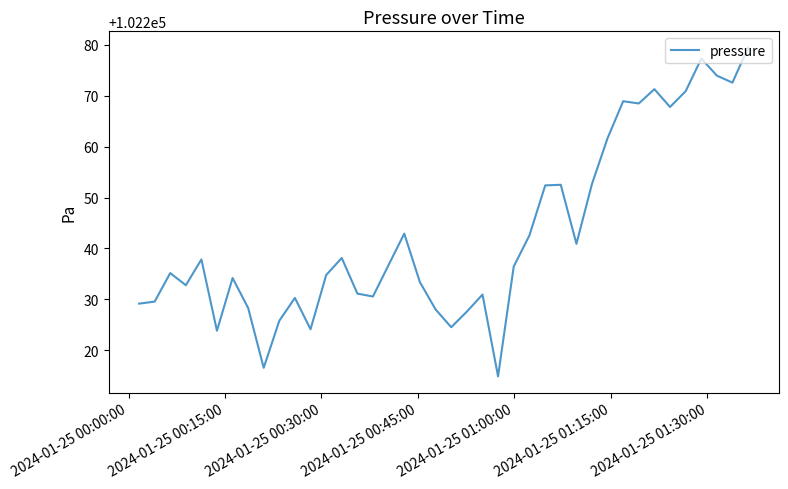

What is the greatest value displayed?

102279.4